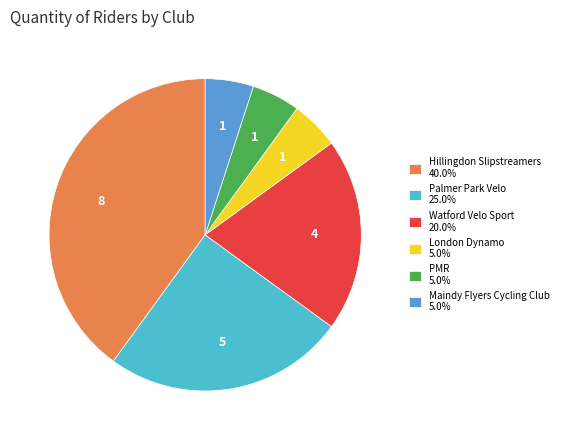

Which has a higher value, Maindy Flyers Cycling Club or Hillingdon Slipstreamers?

Hillingdon Slipstreamers